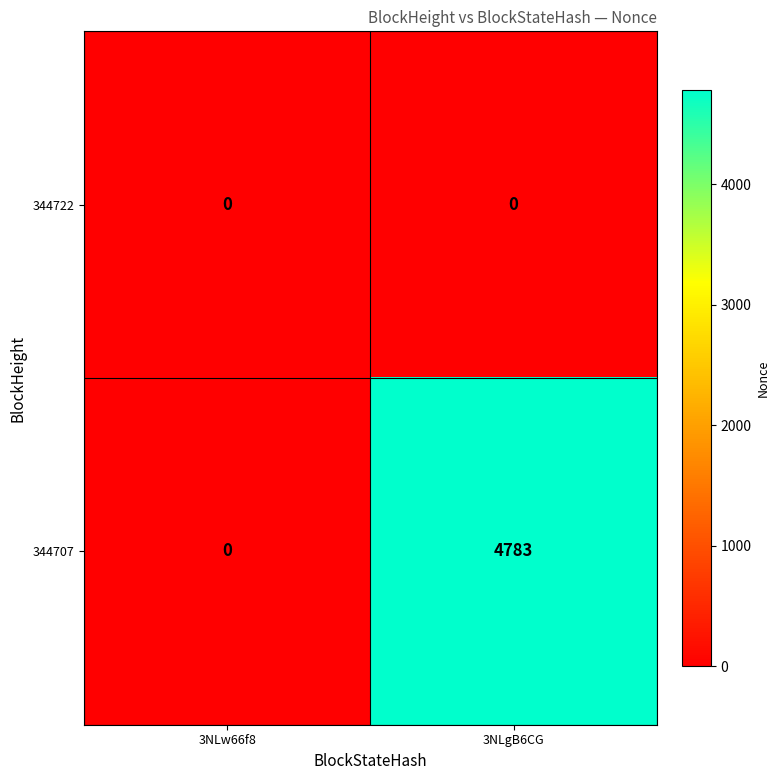

Which series changed the most between 3NLw66f8 and 3NLgB6CG?

344707